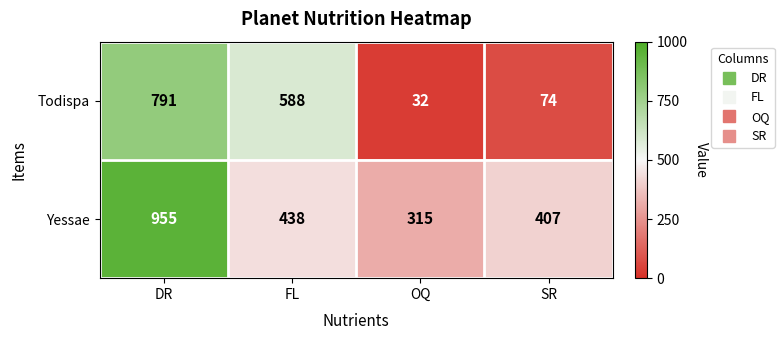

What is the total value across all series at DR?

1746